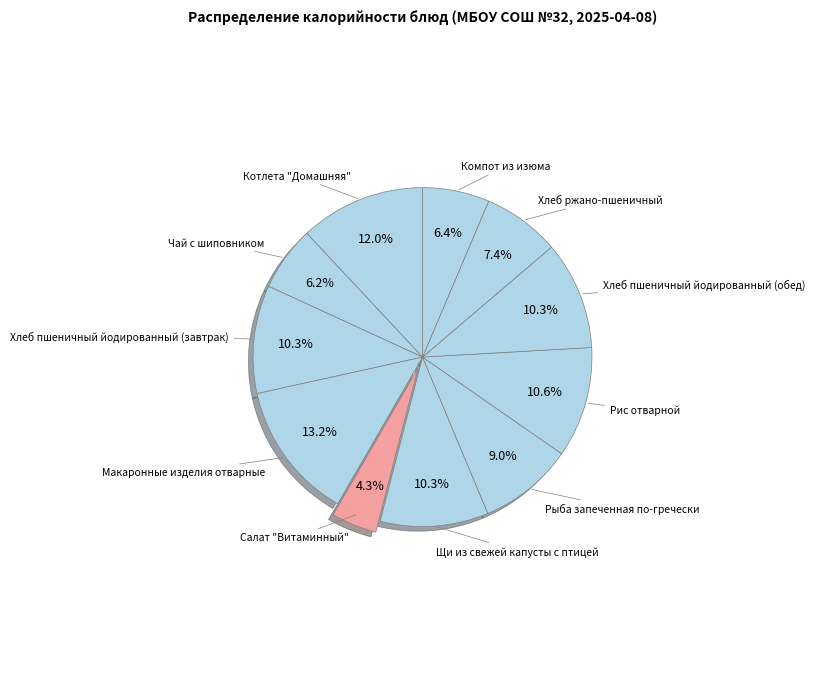

Which has a higher value, Макаронные изделия отварные or Компот из изюма?

Макаронные изделия отварные